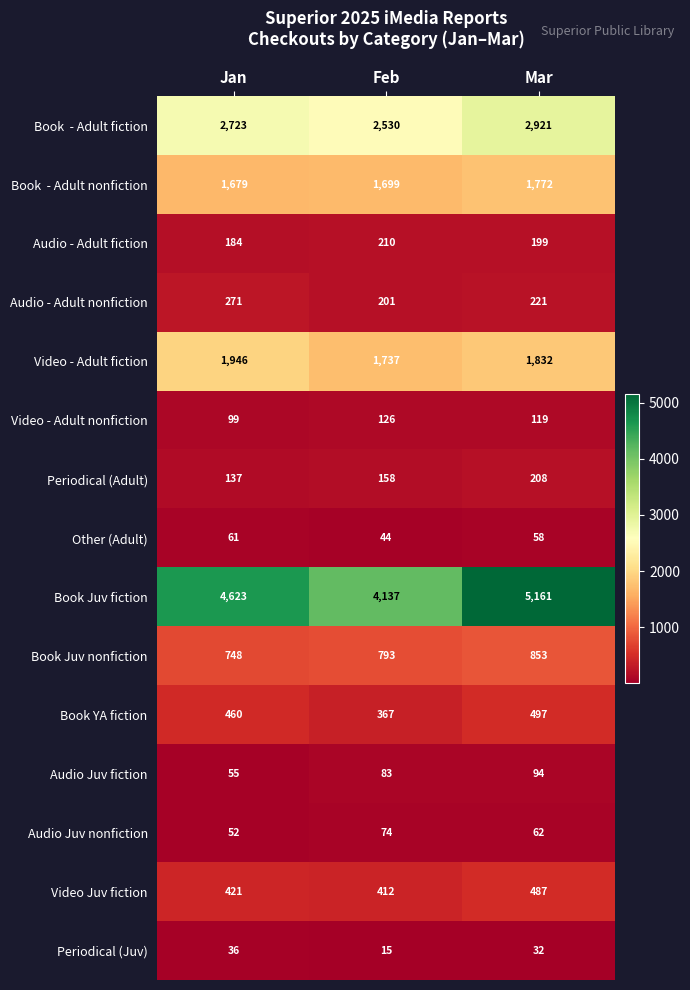

List the labels in order of Audio - Adult nonfiction value, largest first.

Jan, Mar, Feb